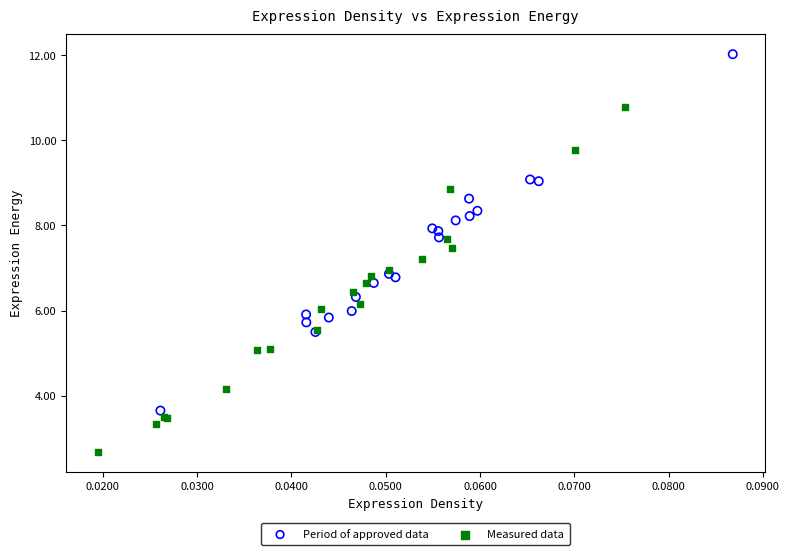

Which series contains the highest Y value?

Period of approved data